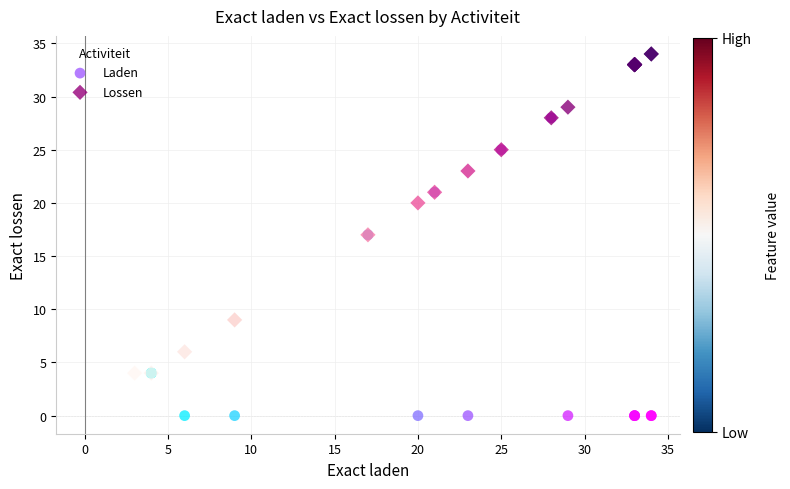

Which series has the largest Y range (max minus min)?

Laden